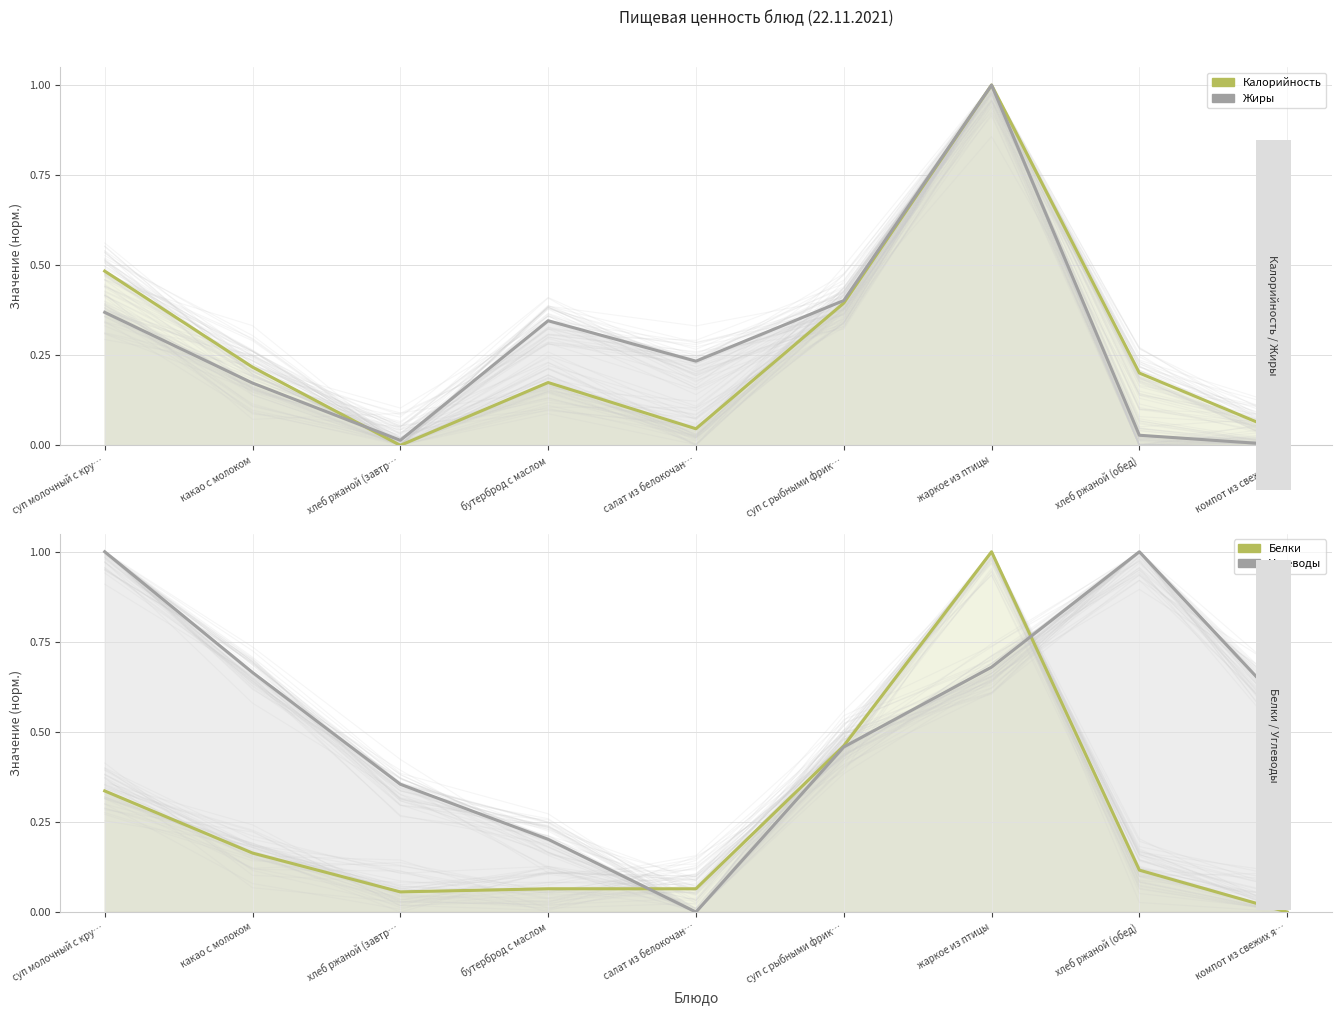

How many series are shown in this chart?

4